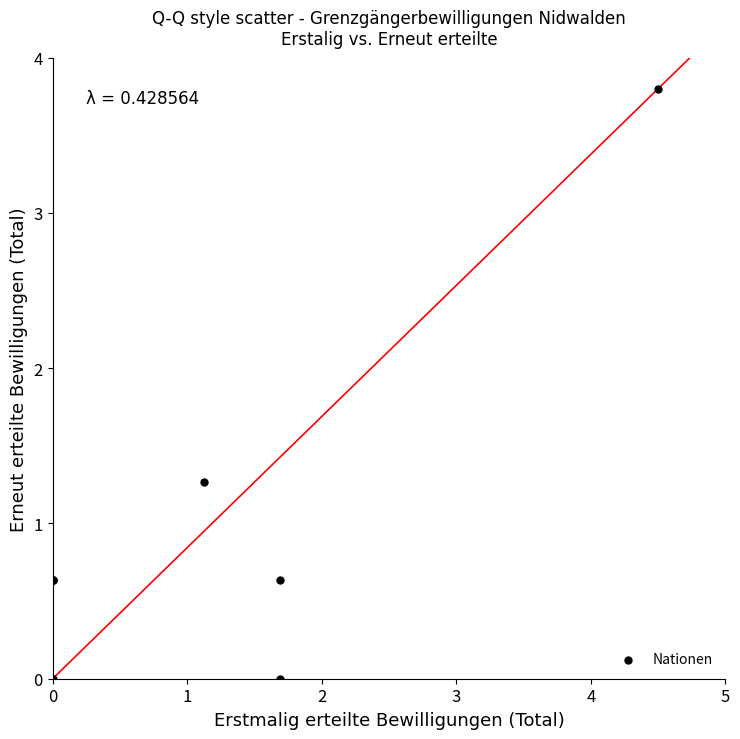

What Y value in the scatter plot is closest to 1?

1.3